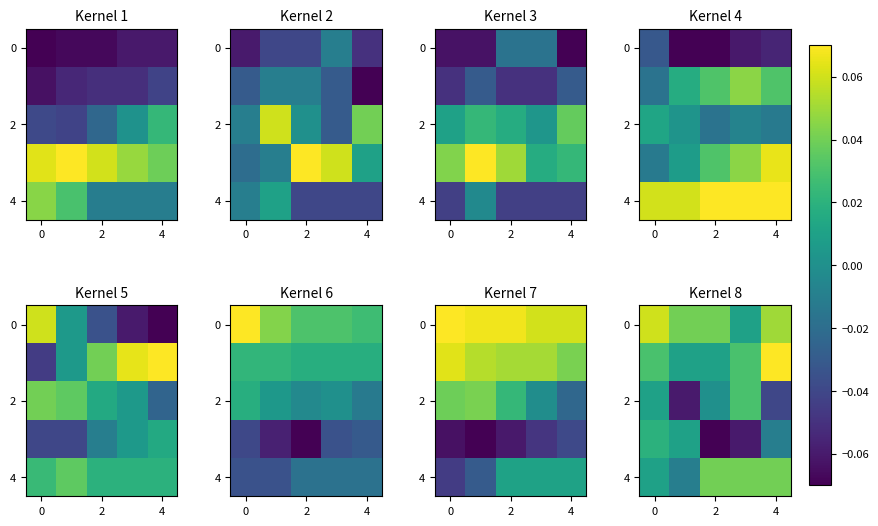

True or false: 0 has a value of 0.0 at 2.

True